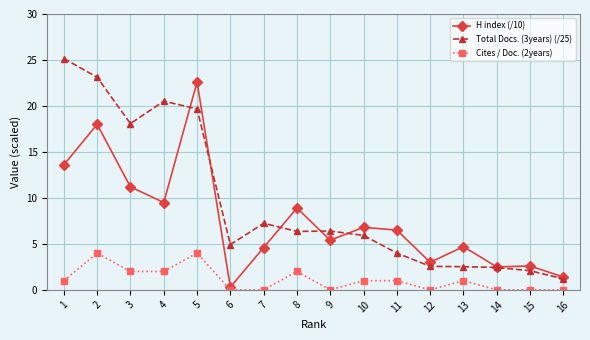

At how many categories does at least one series exceed 20?

4